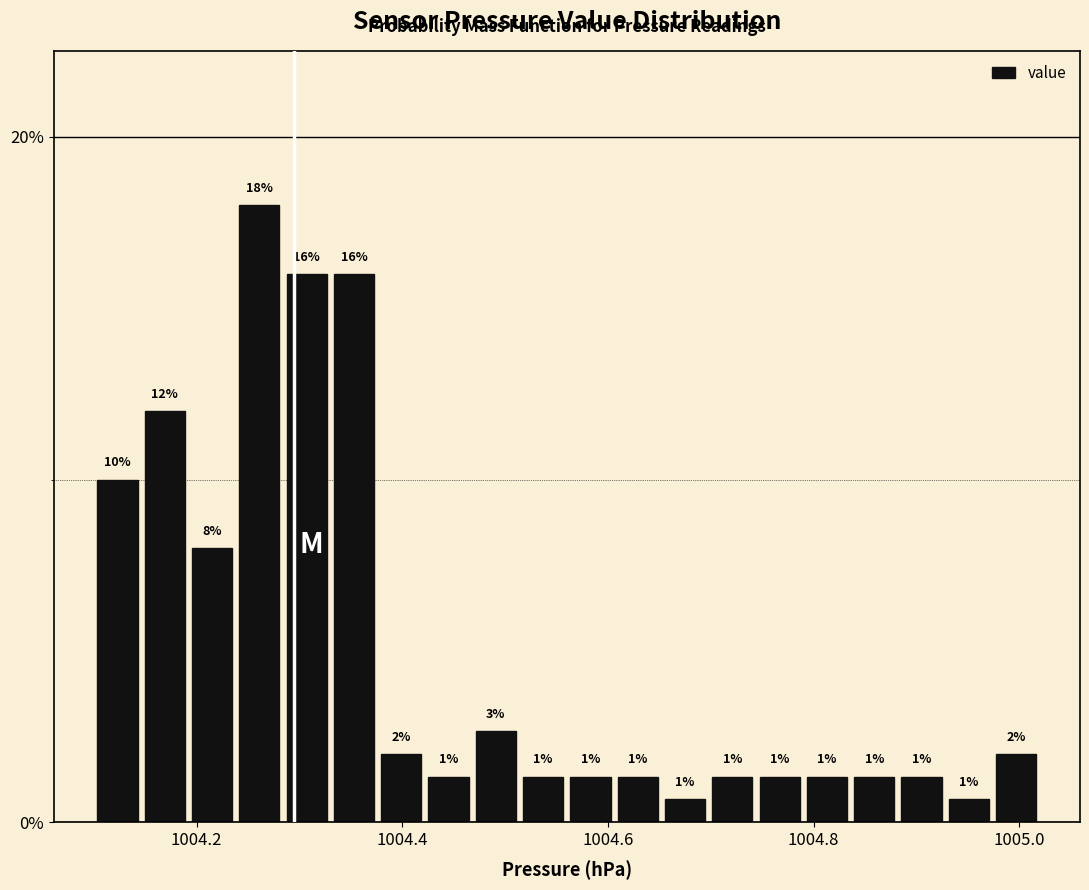

Read against the x-axis, roughly where is the centre of the tallest bar?

1004.26